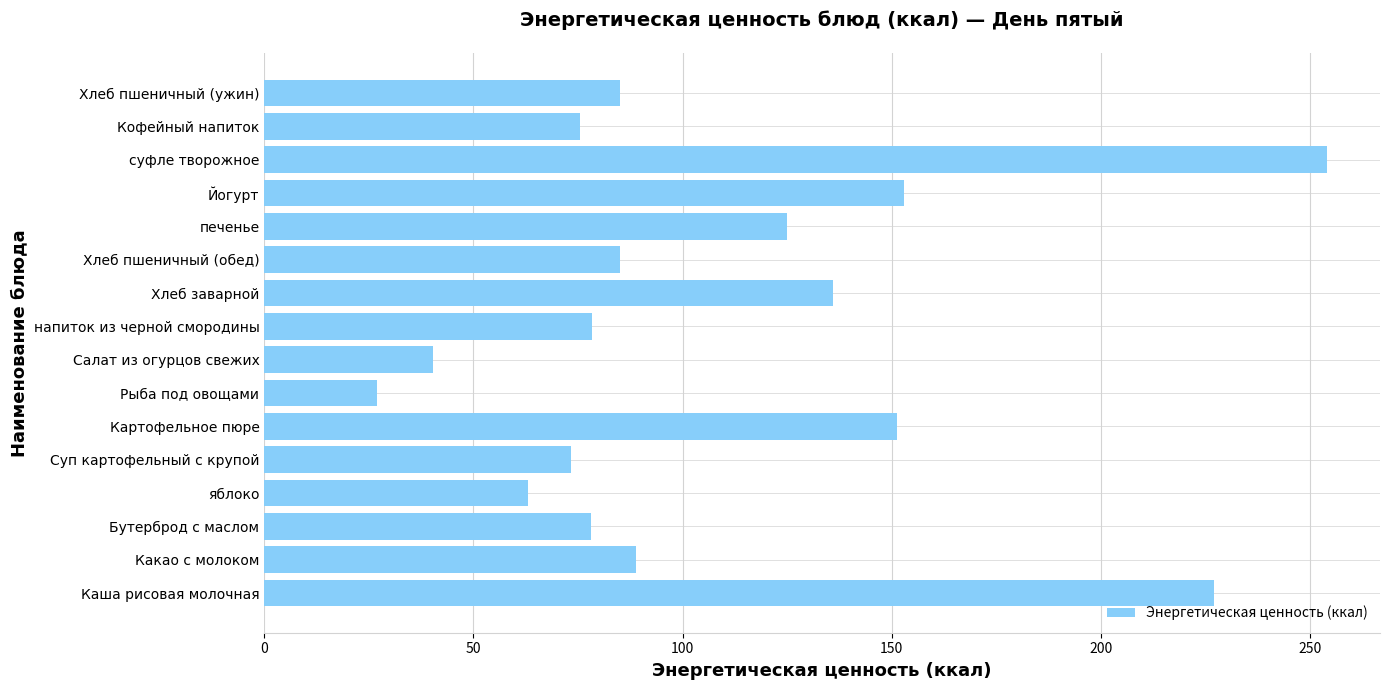

What is the greatest value displayed?

254.0